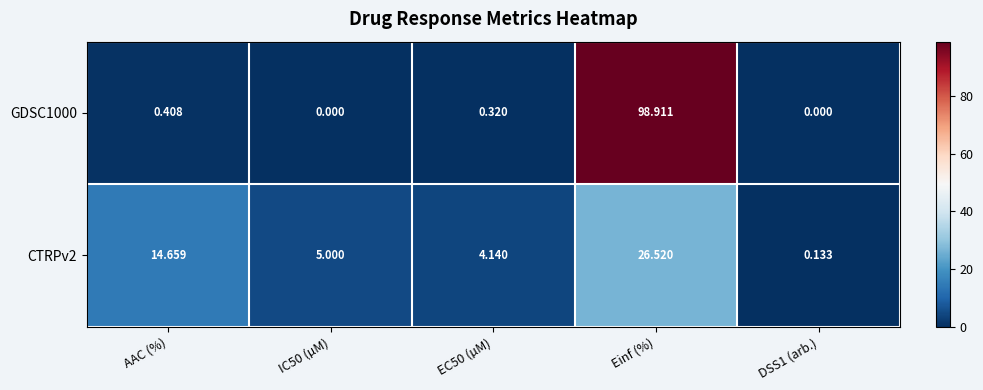

At EC50 (µM), list the series in order from largest to smallest.

CTRPv2, GDSC1000